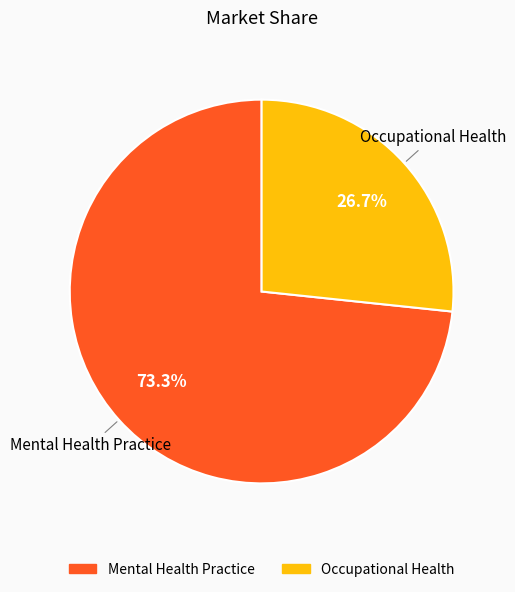

How many segments does this pie chart have?

2